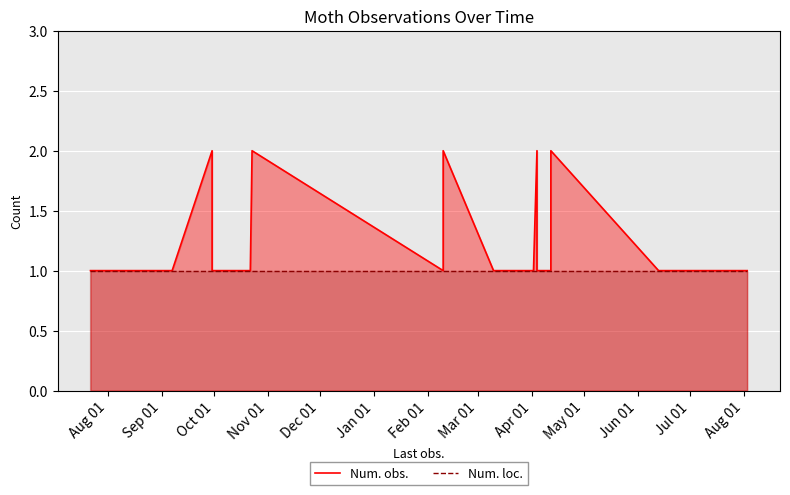

At how many categories does at least one series exceed 1?

7